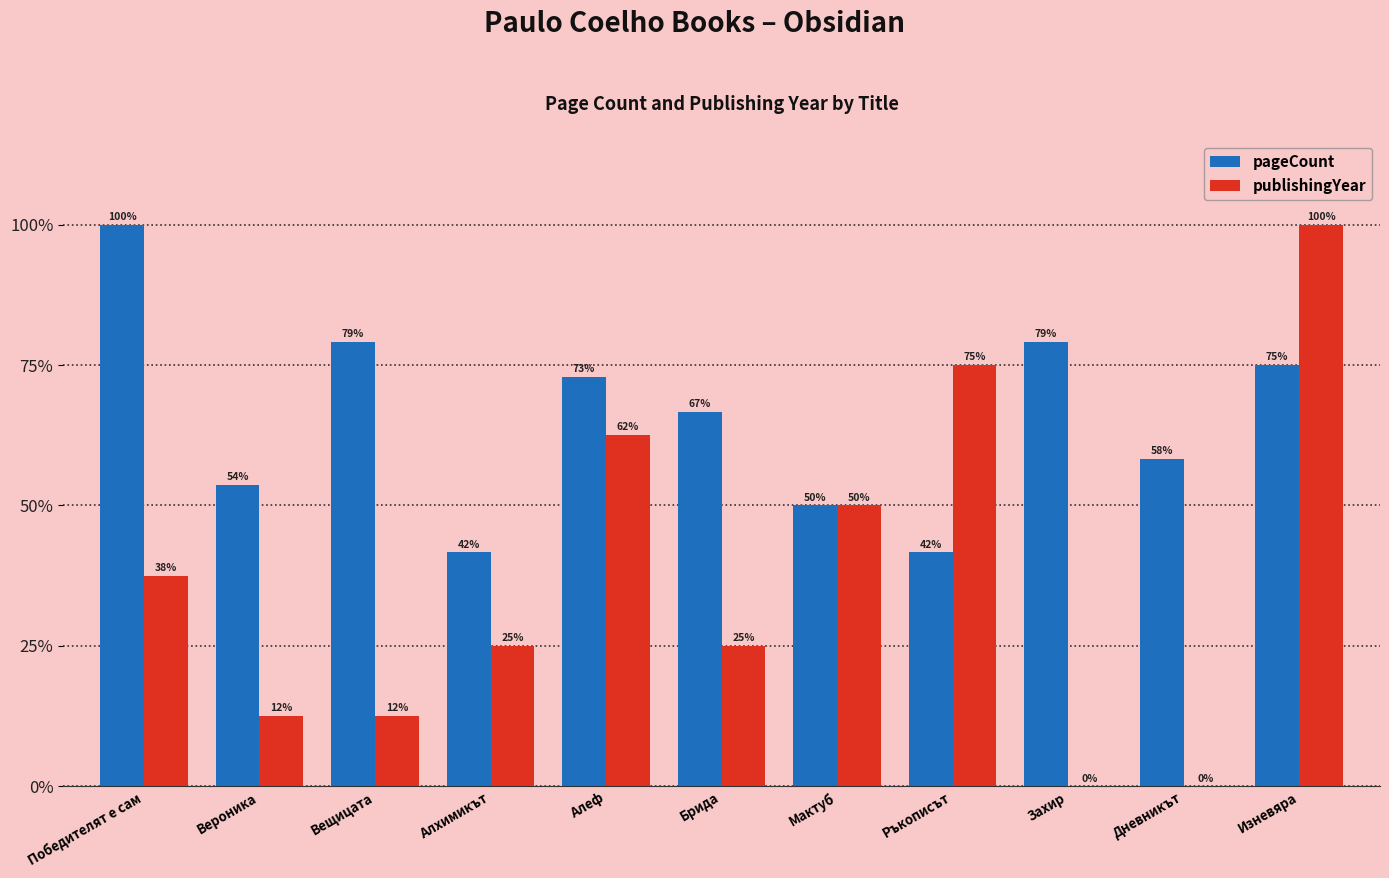

At which label is pageCount closest to 70?

Алеф